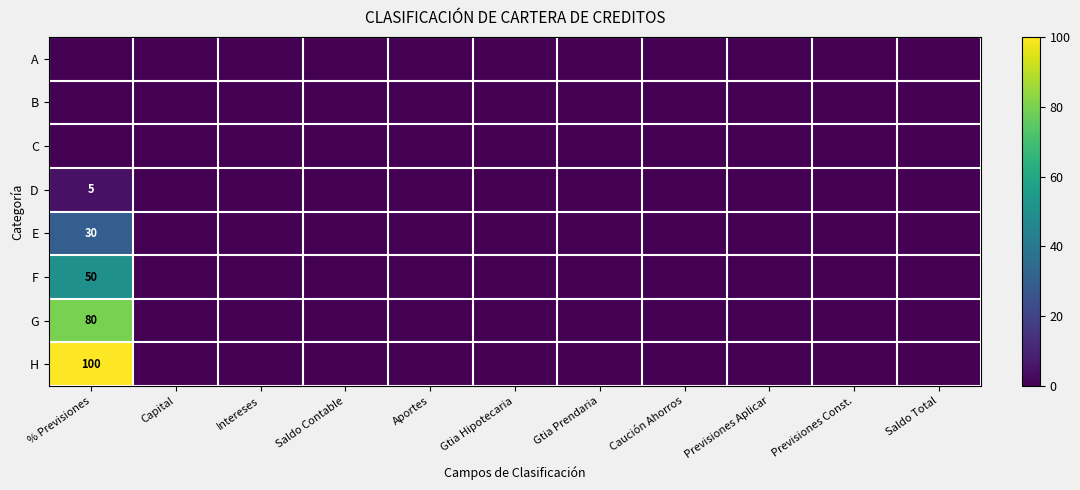

What is the greatest value displayed?

100